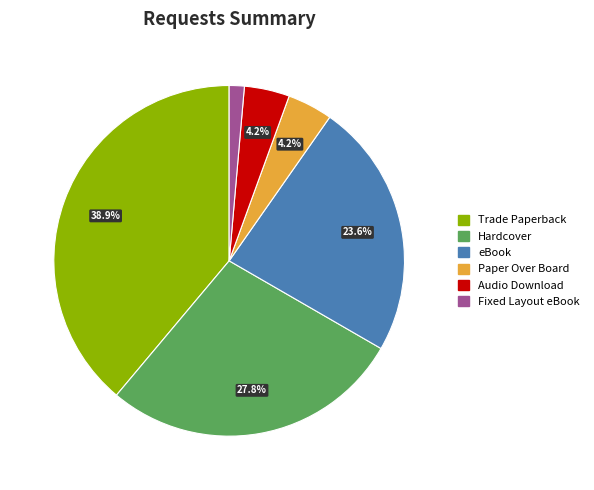

Does Trade Paperback account for over 50% of the chart?

No